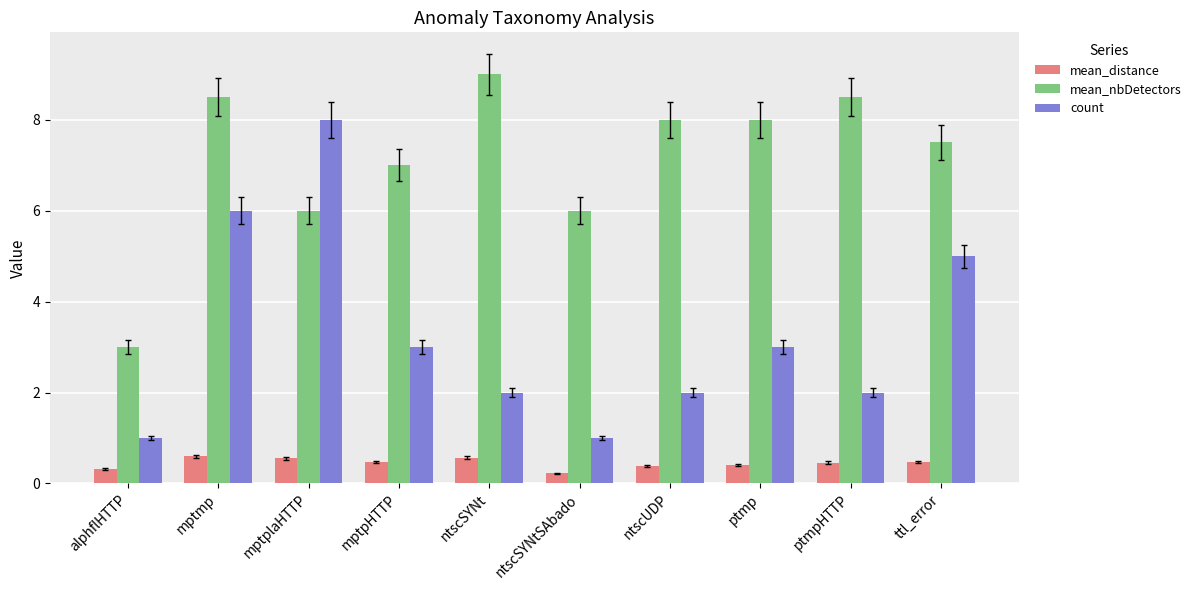

What is the difference between the mean_distance values at alphflHTTP and ntscSYNt?

0.3